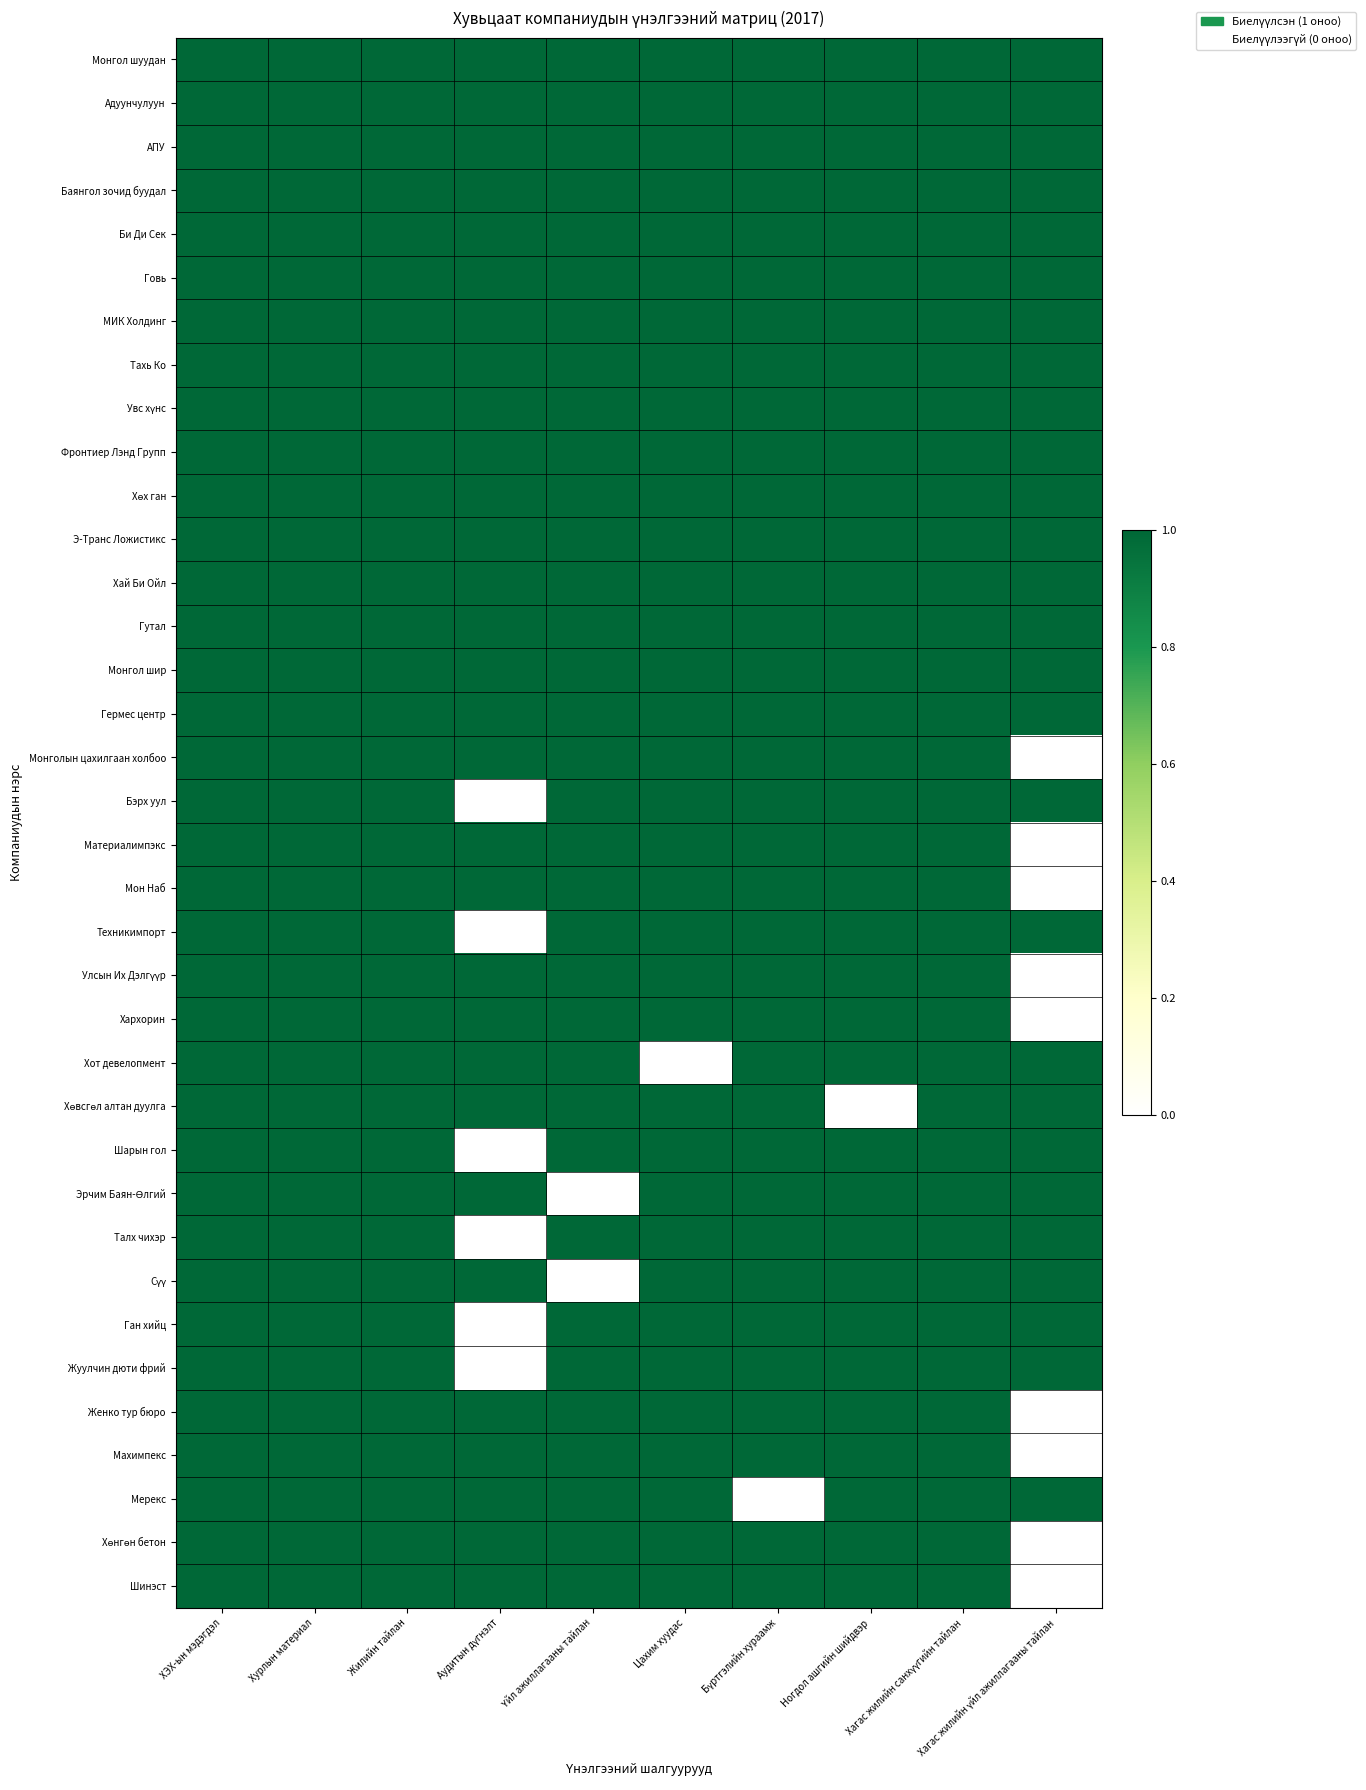

Which series has the largest range (max minus min)?

Монголын цахилгаан холбоо